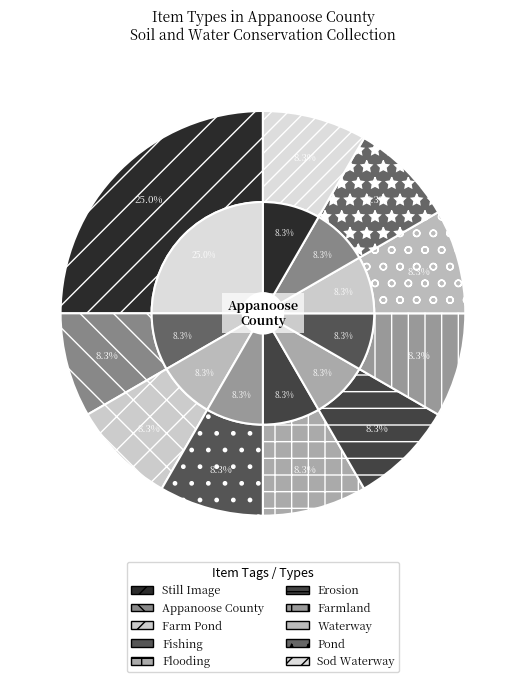

Does Farm Pond account for over 50% of the chart?

No